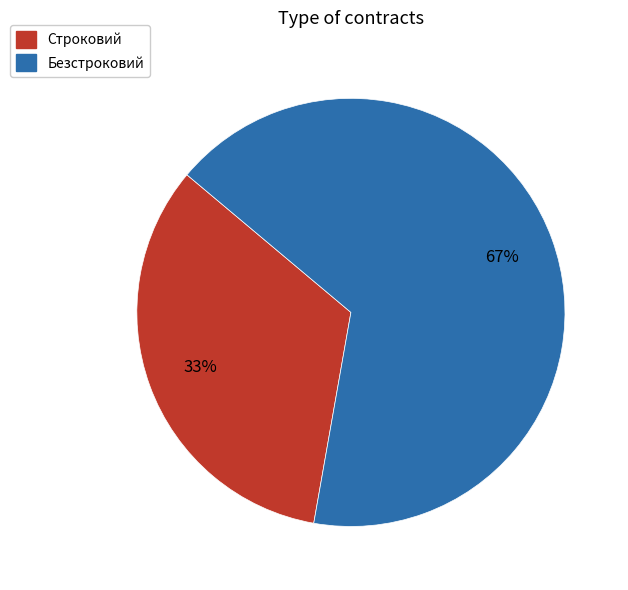

True or false: Строковий accounts for 20% of the total.

False